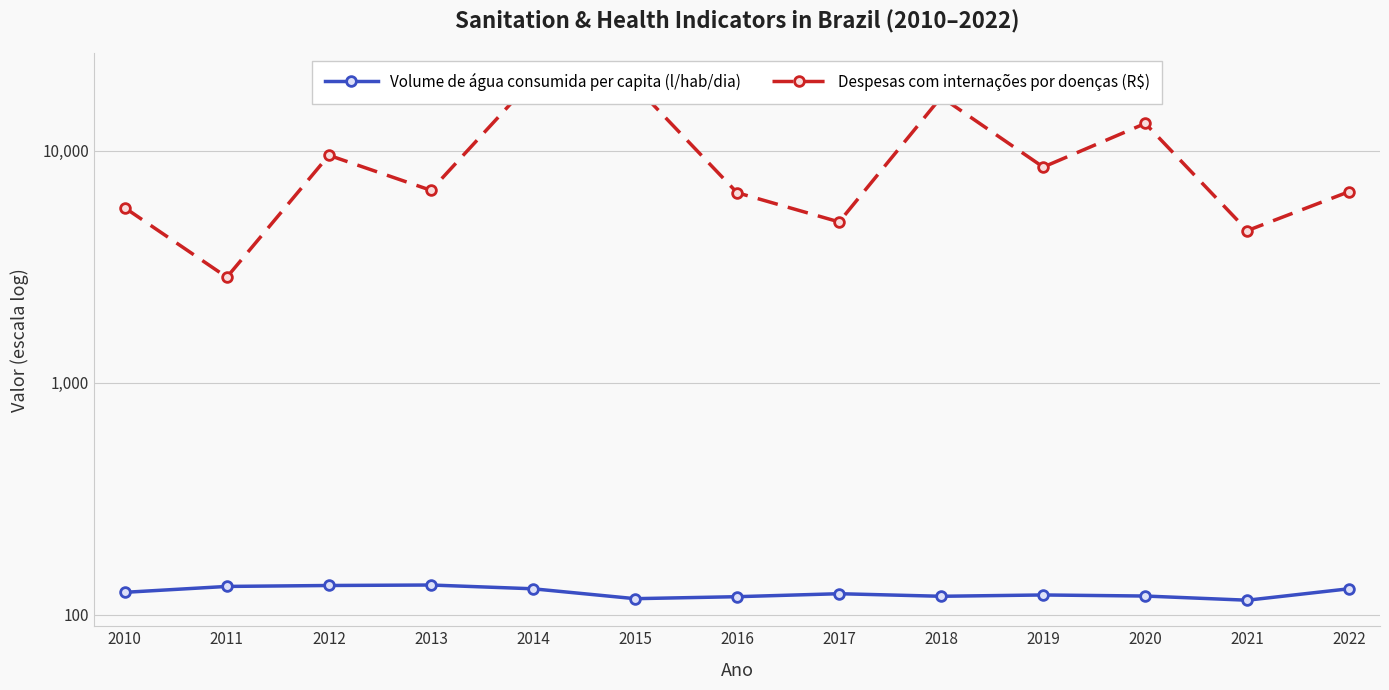

Is this an area chart (filled region under the line)?

No